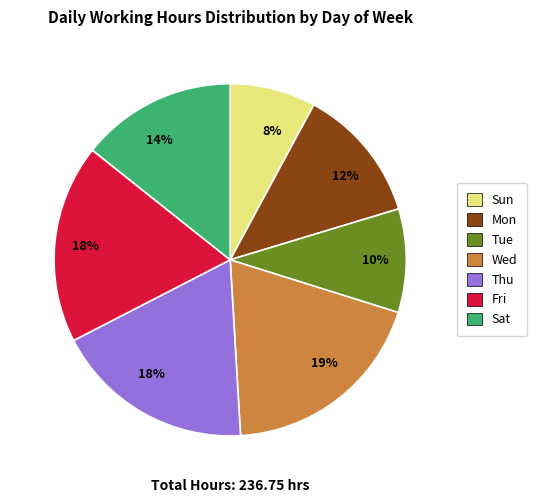

Which category has the smallest portion of the pie?

Sun